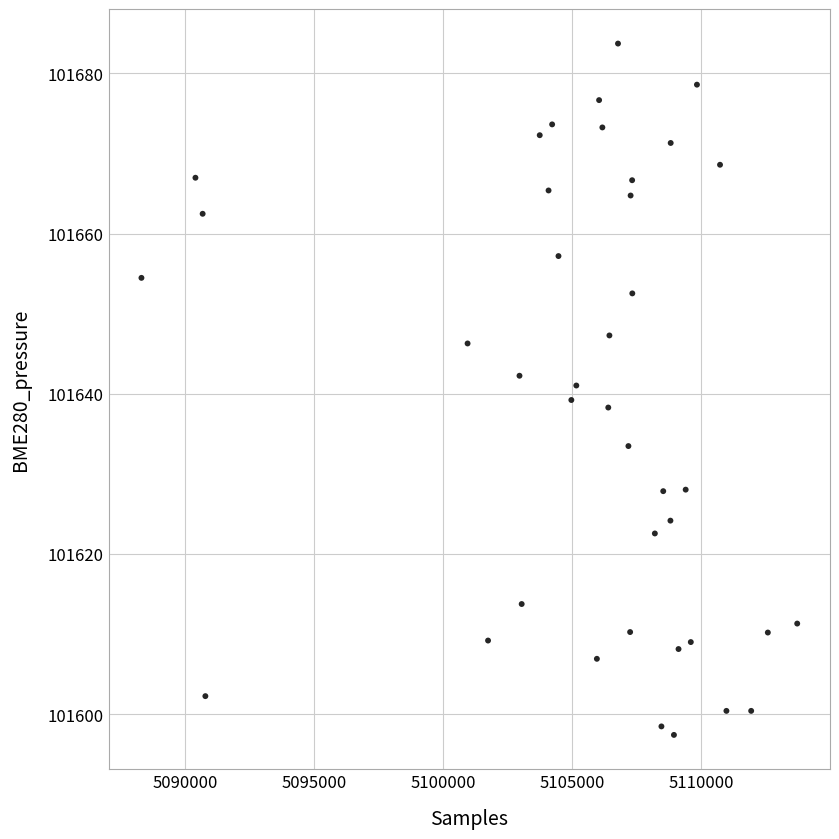

What is the range of X values (max minus min)?

25428.0